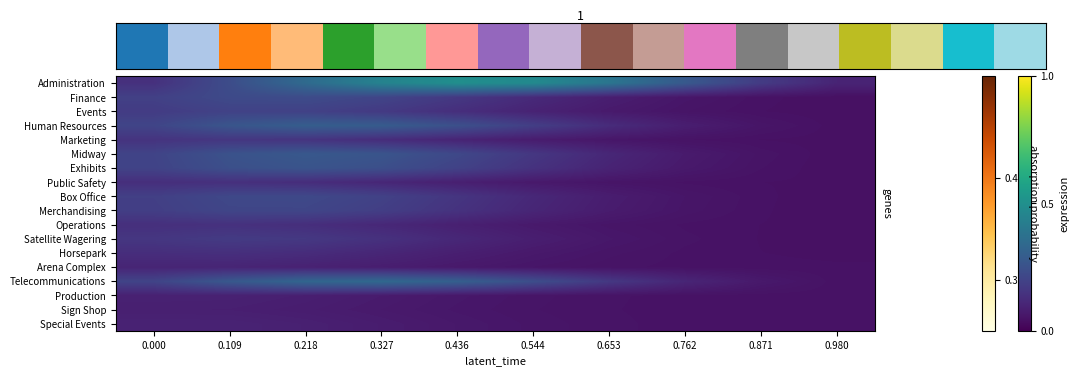

Rank the series by their maximum value, from lowest to highest.

Sign Shop, Production, Special Events, Arena Complex, Horsepark, Public Safety, Operations, Marketing, Satellite Wagering, Events, Merchandising, Box Office, Finance, Exhibits, Midway, Human Resources, Telecommunications, Administration